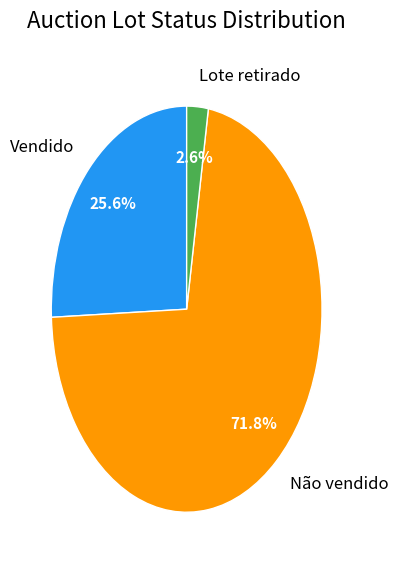

The Lote retirado slice represents 99% of the pie. True or false?

False